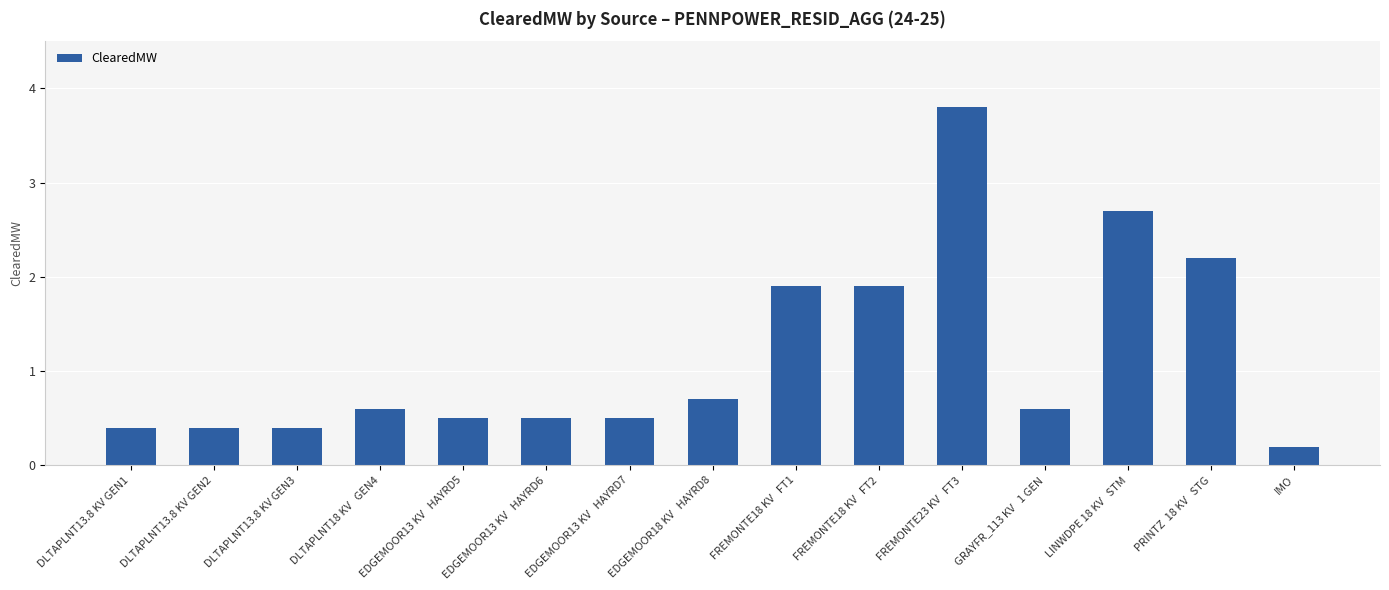

What is the average value?

1.2